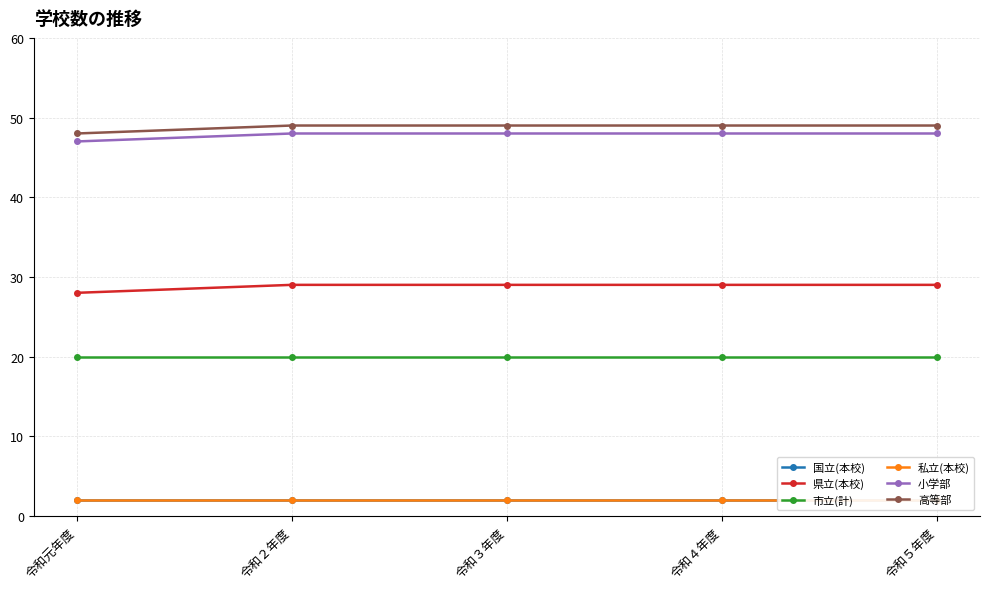

Count the number of data series in this chart.

6